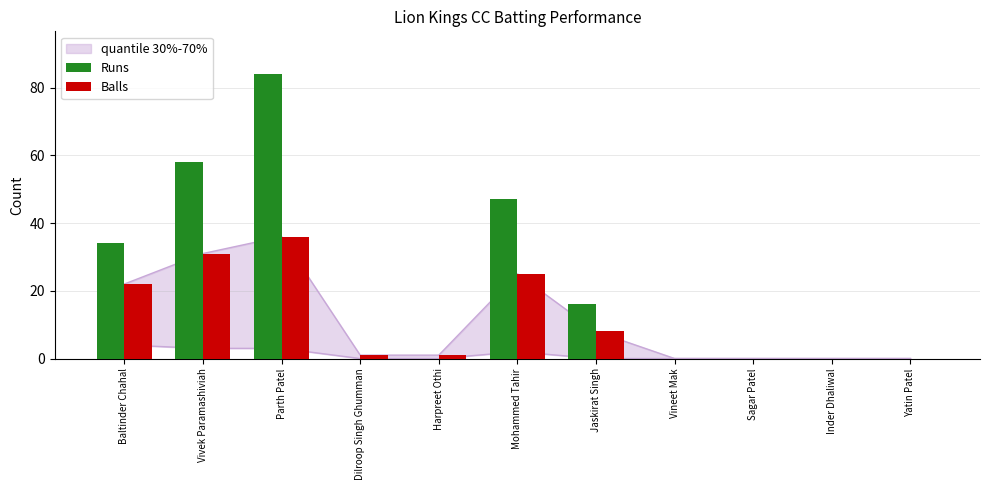

Reading left to right, extract all data points from this chart.

Runs: Baltinder Chahal=34	Vivek Paramashiviah=58	Parth Patel=84	Dilroop Singh Ghumman=0	Harpreet Othi=0	Mohammed Tahir=47	Jaskirat Singh=16	Vineet Mak=0	Sagar Patel=0	Inder Dhaliwal=0	Yatin Patel=0
Balls: Baltinder Chahal=22	Vivek Paramashiviah=31	Parth Patel=36	Dilroop Singh Ghumman=1	Harpreet Othi=1	Mohammed Tahir=25	Jaskirat Singh=8	Vineet Mak=0	Sagar Patel=0	Inder Dhaliwal=0	Yatin Patel=0